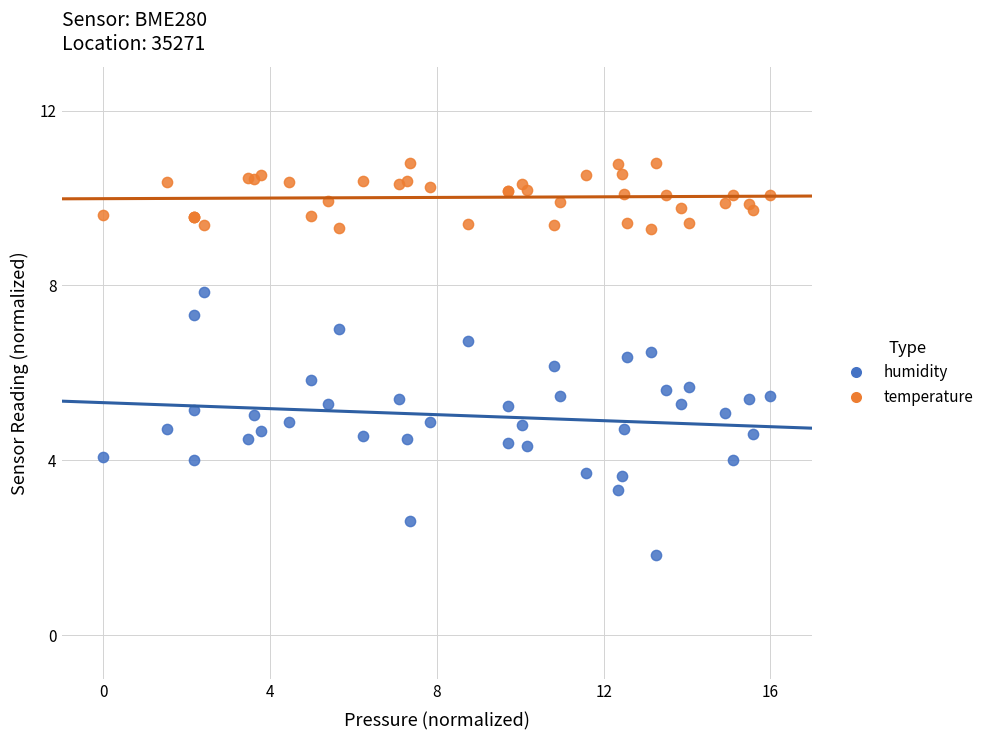

Which series has the widest spread of Y values?

humidity